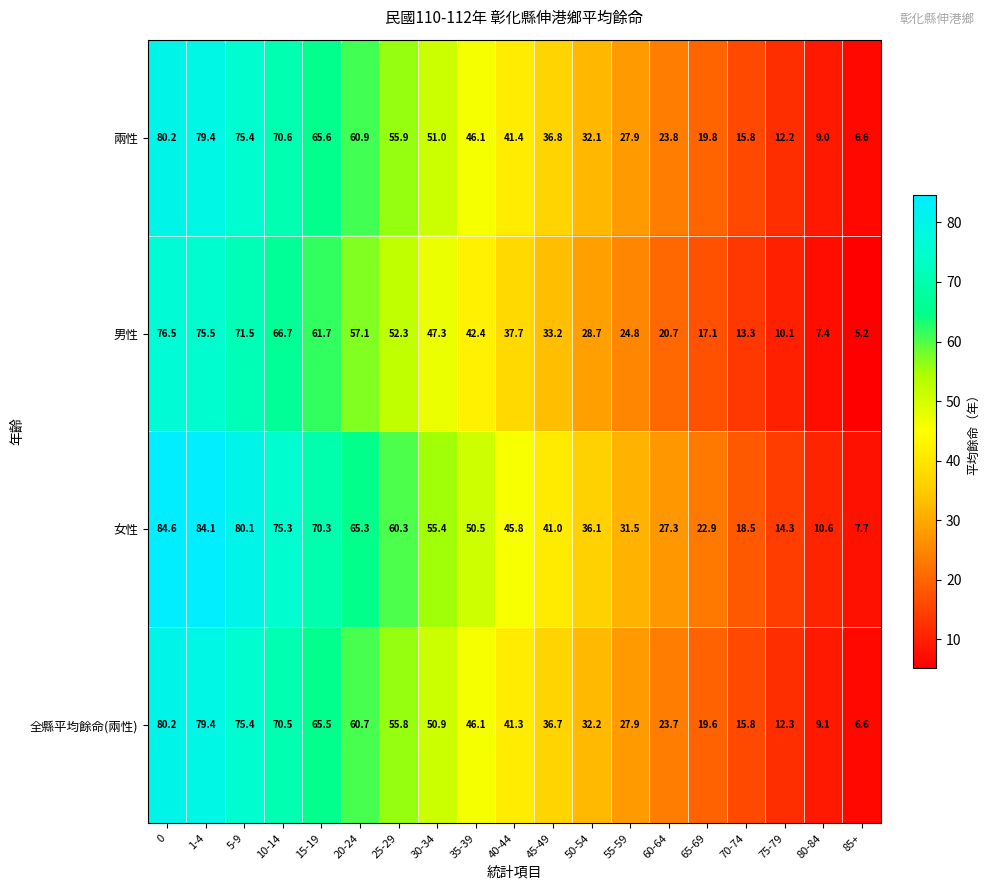

At 15-19, list the series in order from smallest to largest.

男性, 全縣平均餘命(兩性), 兩性, 女性